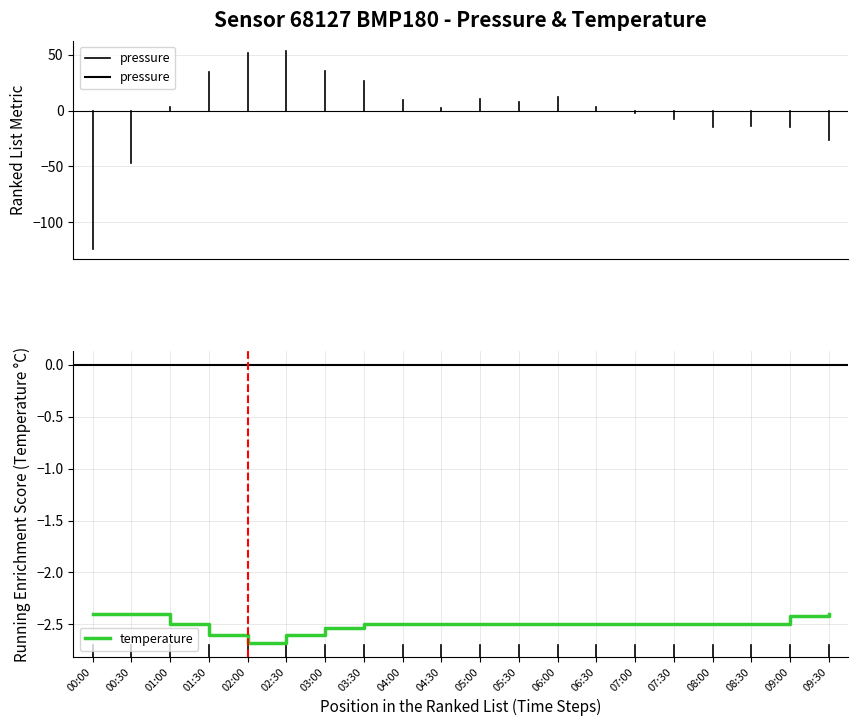

What position from the left is 03:30?

8